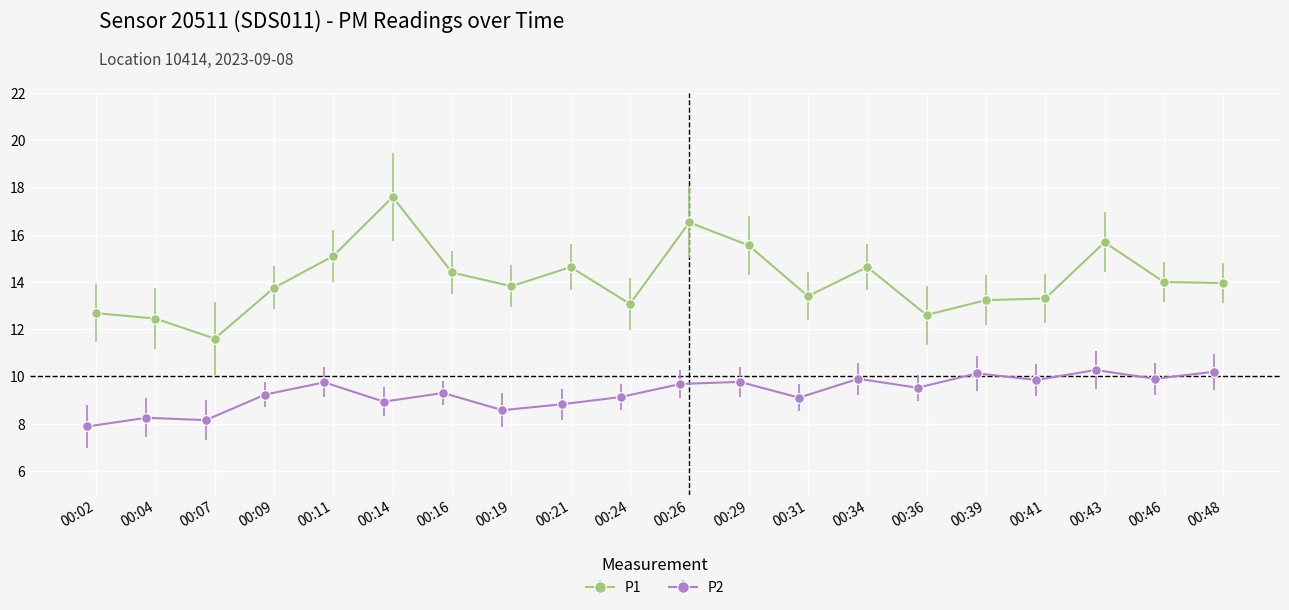

Reading right to left, what are all the values shown in this chart?

P1: 13.9	14.0	15.7	13.3	13.2	12.6	14.6	13.4	15.6	16.5	13.1	14.6	13.8	14.4	17.6	15.1	13.8	11.6	12.4	12.7
P2: 10.2	9.9	10.3	9.8	10.1	9.5	9.9	9.1	9.8	9.7	9.1	8.8	8.6	9.3	8.9	9.8	9.2	8.2	8.2	7.9